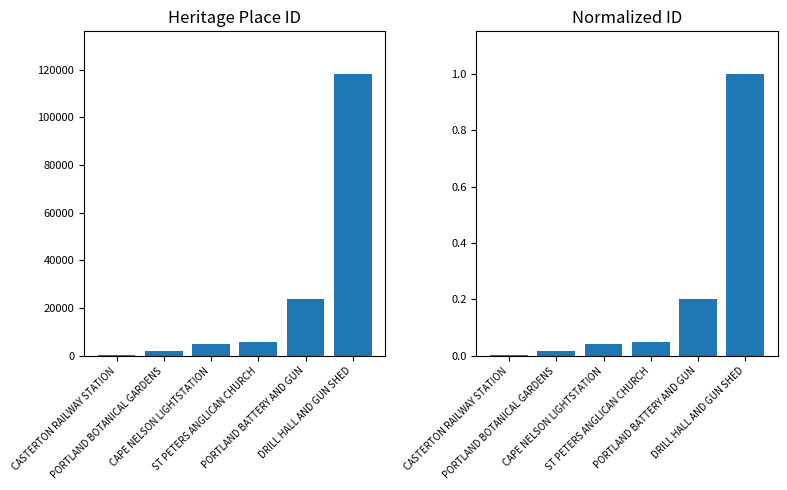

Reading left to right, extract all data points from this chart.

ID: CASTERTON RAILWAY STATION=248.0	PORTLAND BOTANICAL GARDENS=1899.0	CAPE NELSON LIGHTSTATION=4950.0	ST PETERS ANGLICAN CHURCH=5965.0	PORTLAND BATTERY AND GUN=23736.0	DRILL HALL AND GUN SHED=118368.0
Normalized ID: CASTERTON RAILWAY STATION=0.0	PORTLAND BOTANICAL GARDENS=0.0	CAPE NELSON LIGHTSTATION=0.0	ST PETERS ANGLICAN CHURCH=0.1	PORTLAND BATTERY AND GUN=0.2	DRILL HALL AND GUN SHED=1.0